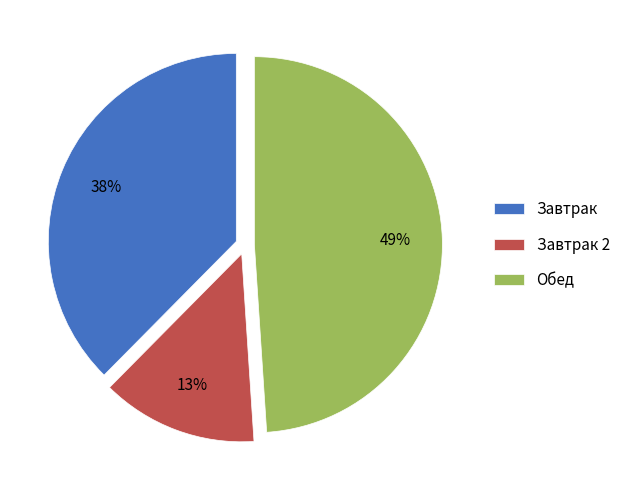

To the nearest percent, what is the average slice percentage?

33%